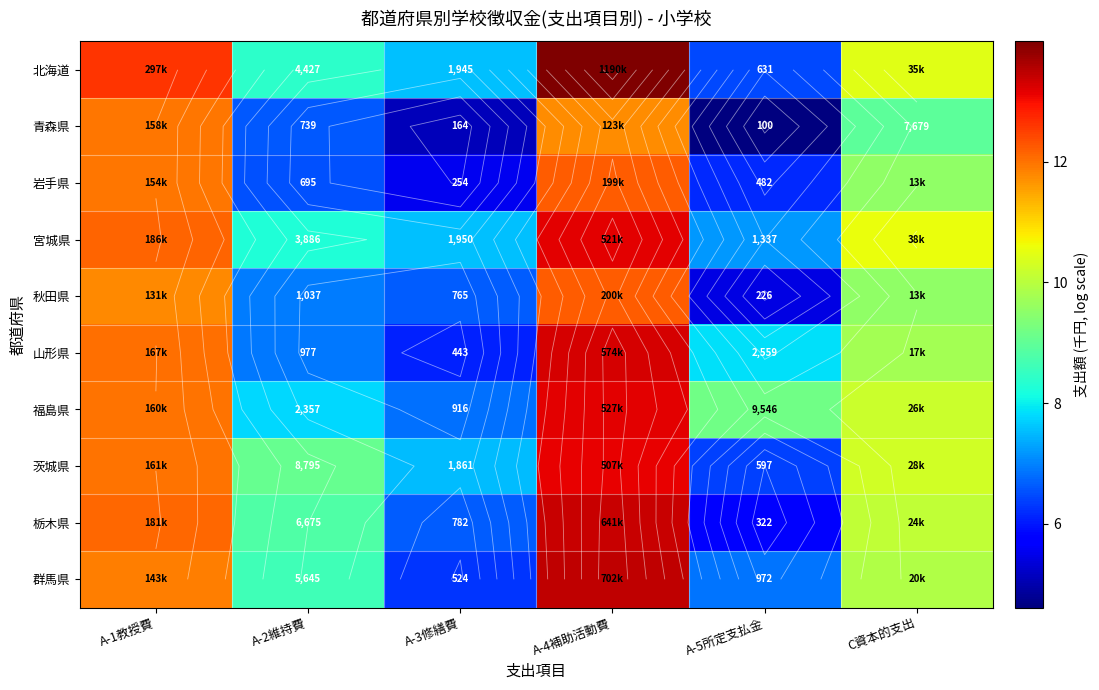

What is the difference between the maximum and minimum values in the 福島県 series?

6.4